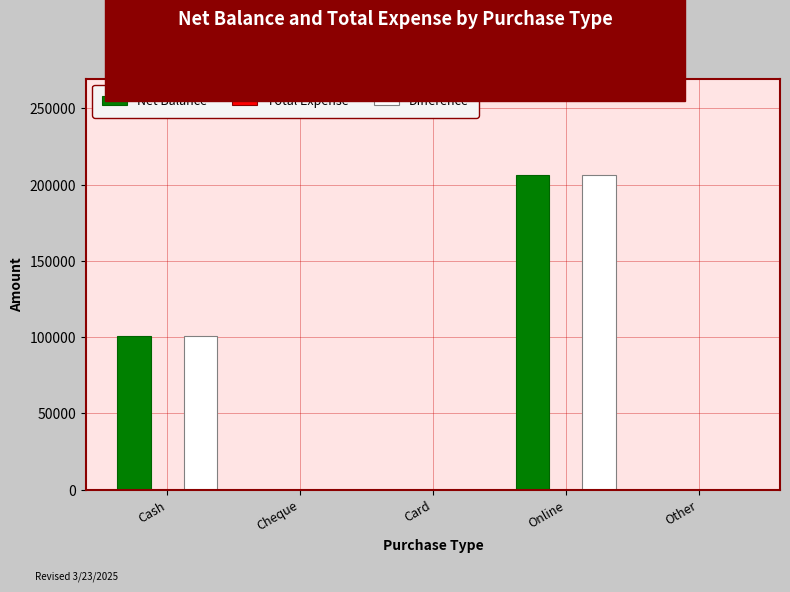

At which category is the sum across all series the highest?

Online